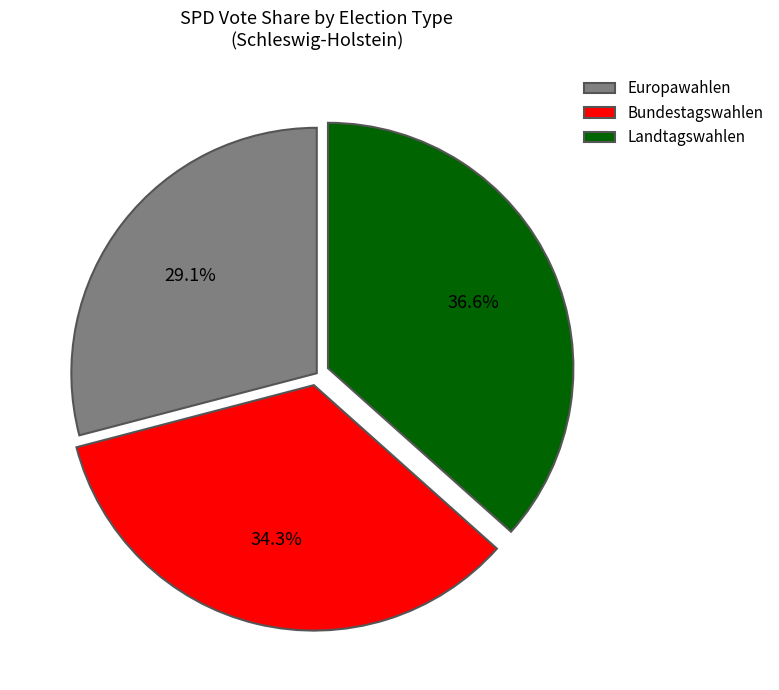

Is there any slice that represents more than half of the pie?

No